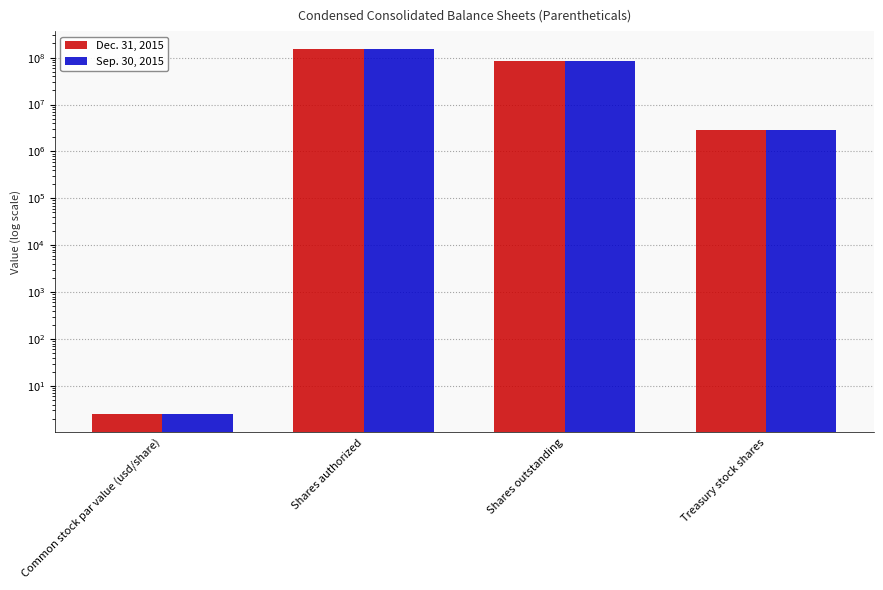

Rank the series by their maximum value, from lowest to highest.

Dec. 31, 2015, Sep. 30, 2015